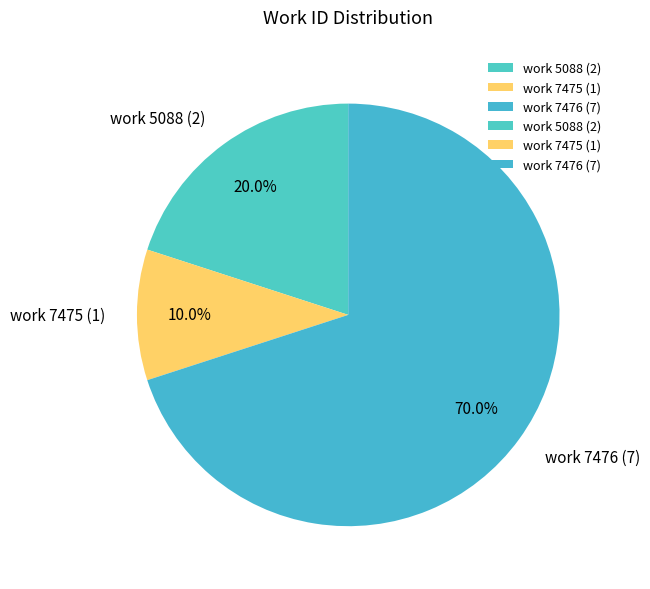

Count the number of slices in the pie.

3